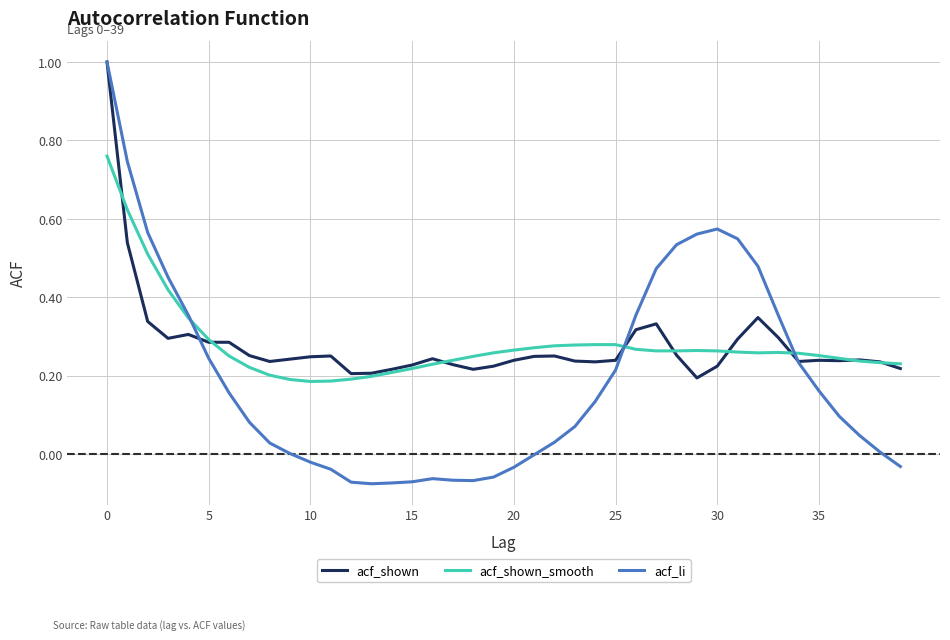

Which series has the widest spread of values?

acf_li